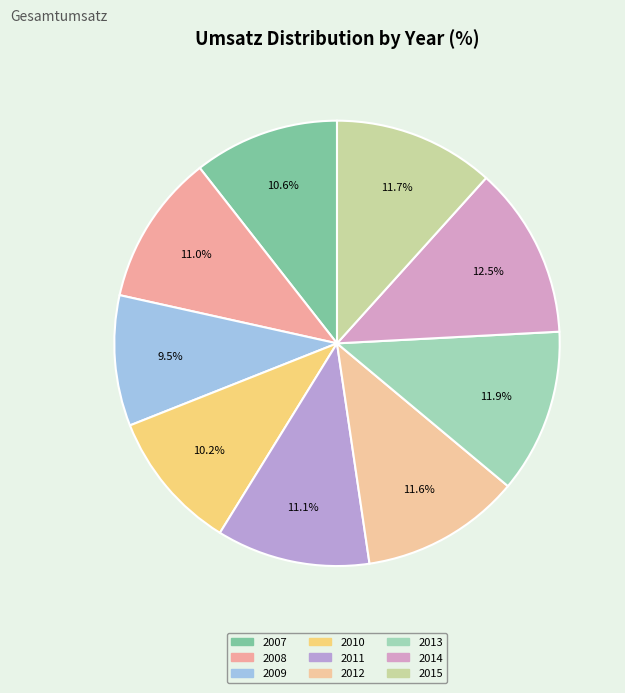

How many segments does this pie chart have?

9